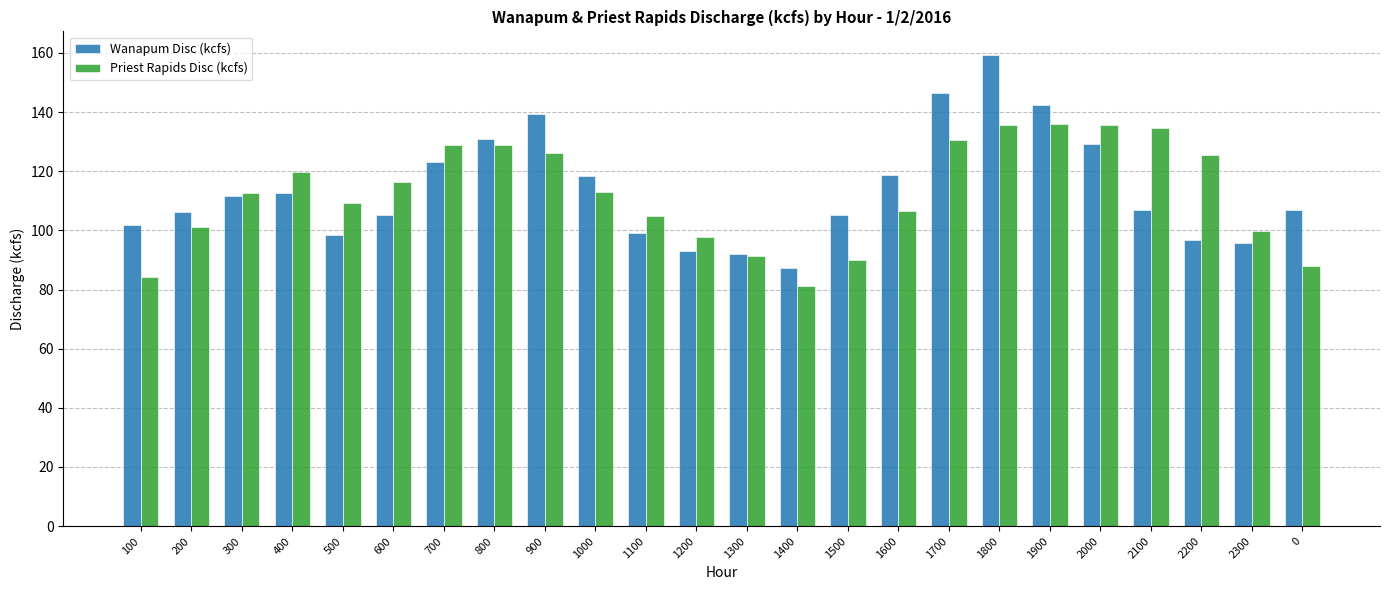

At which category is the sum across all series the highest?

1800